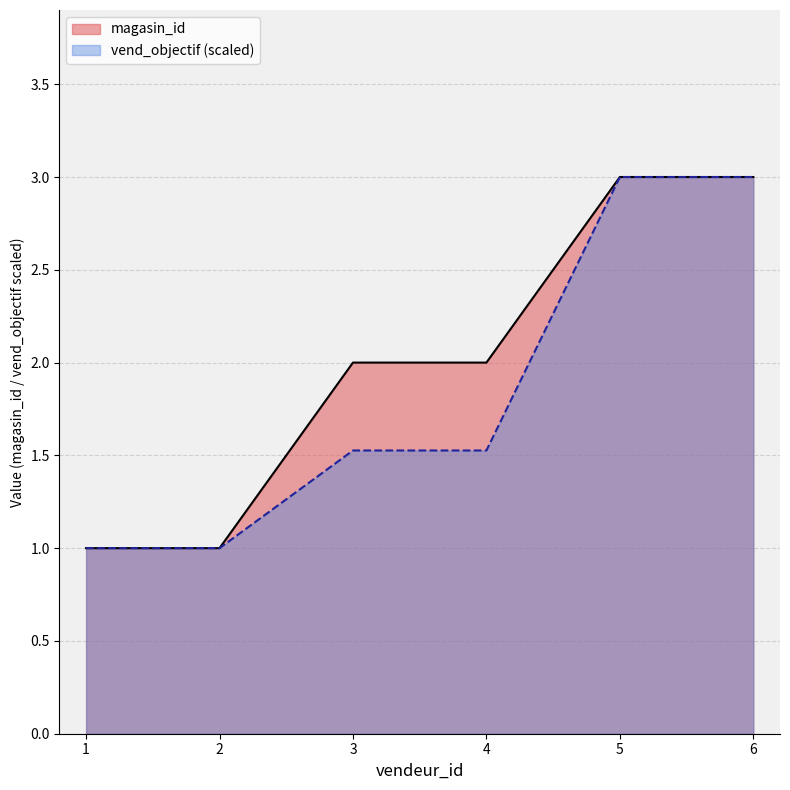

How many lines are shown in the chart?

2